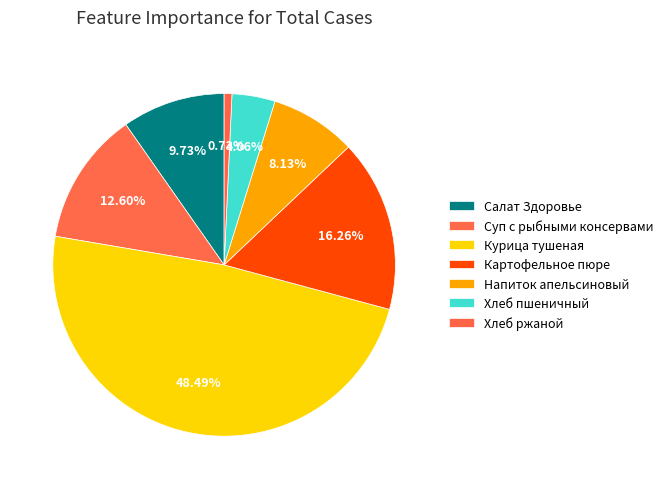

To the nearest percent, what portion does Хлеб ржаной represent?

1%